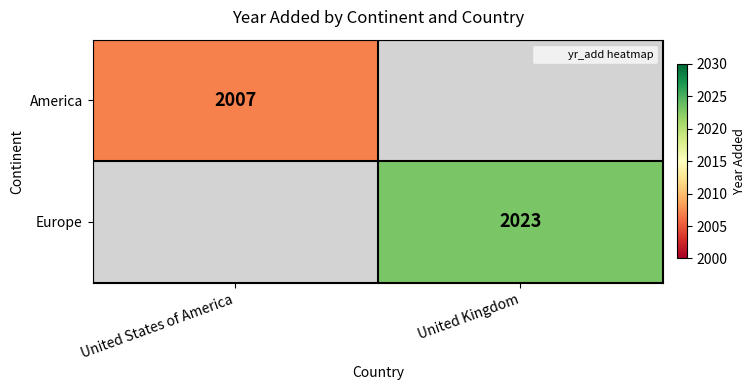

What is the greatest value displayed?

2023.0